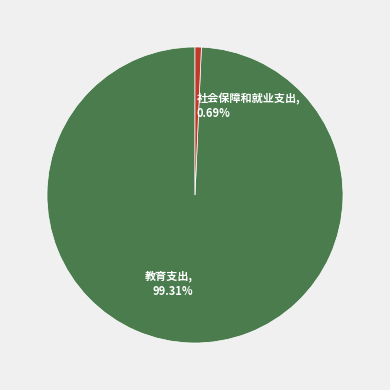

Is the sum of 教育支出 and 社会保障和就业支出 greater than half?

Yes